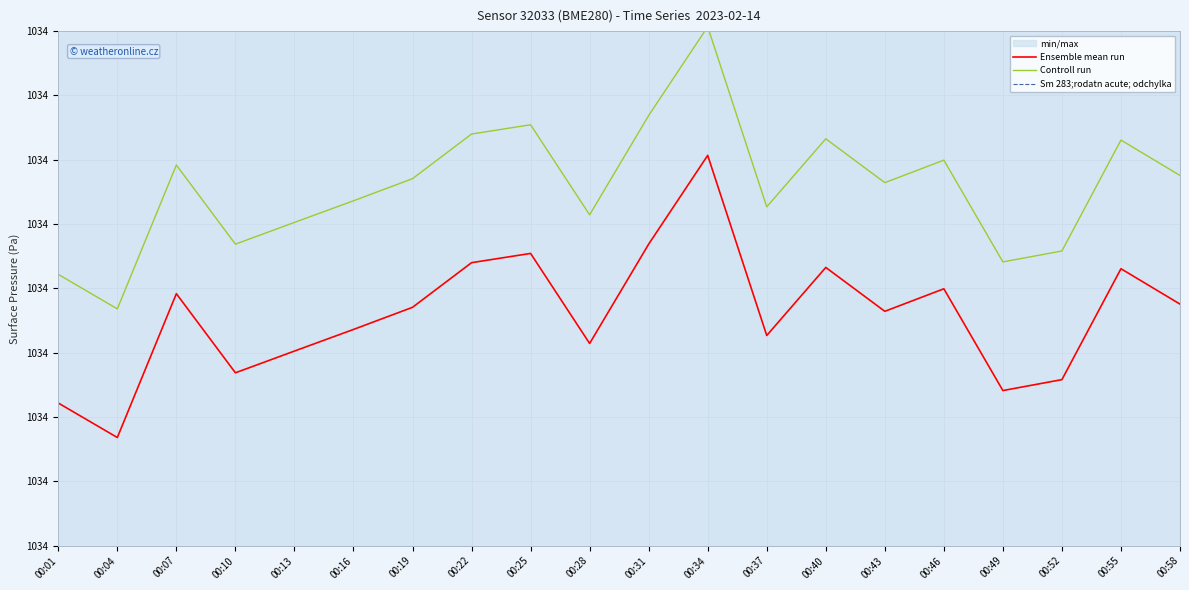

At how many categories does at least one series exceed 1041?

20